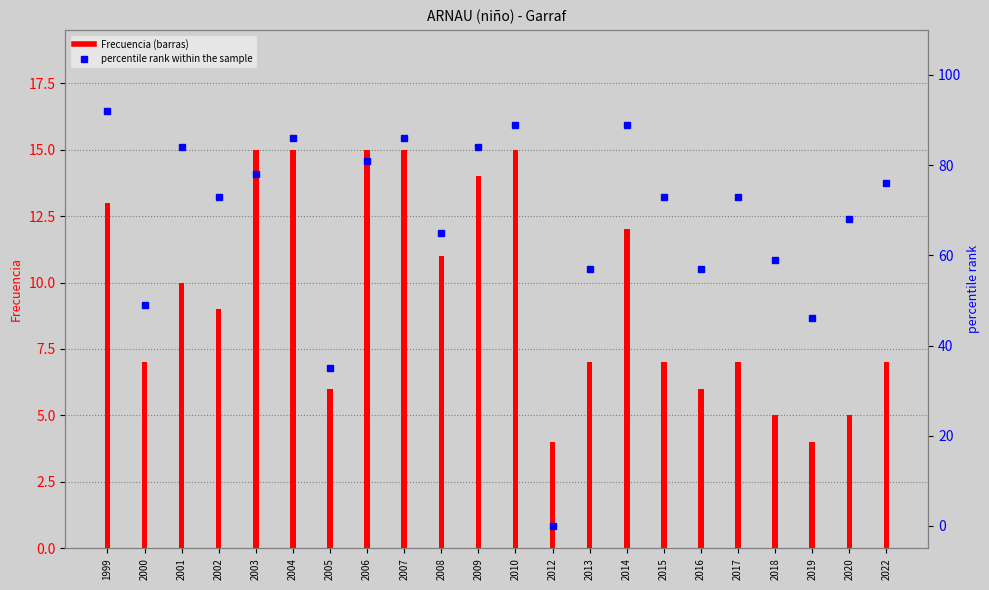

How many values in the percentile rank within the sample series exceed 73?

10